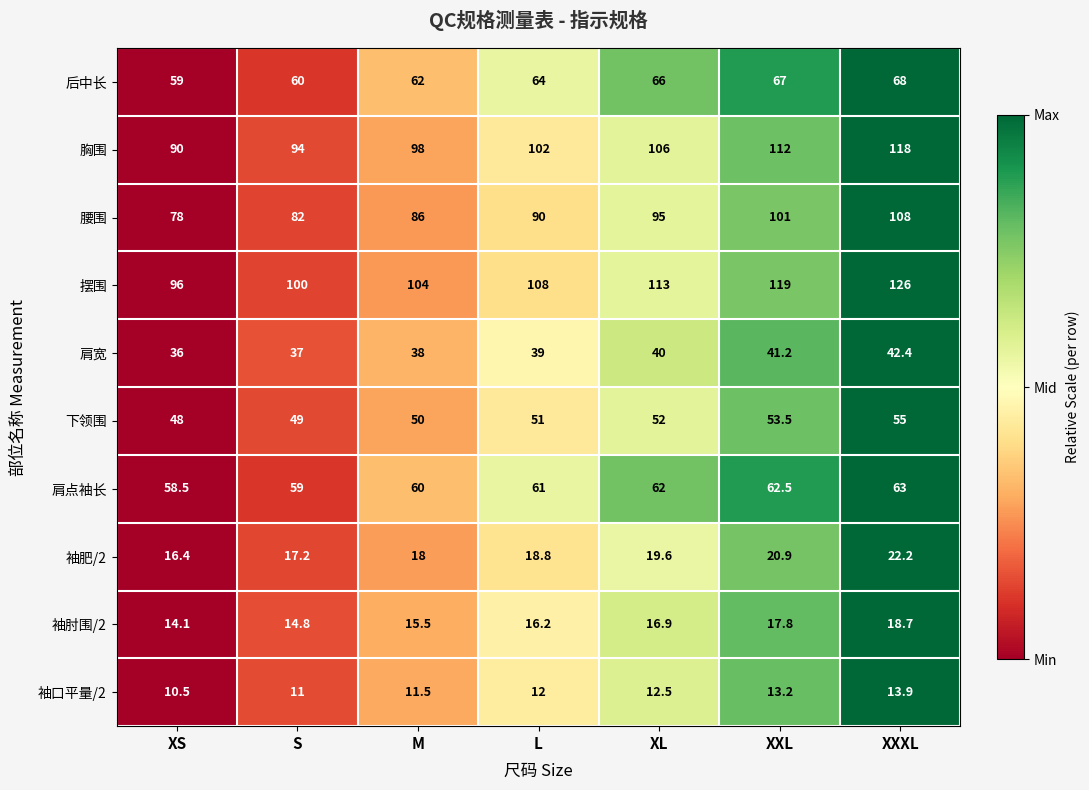

Where is 摆围 nearest to the value 111?

XL